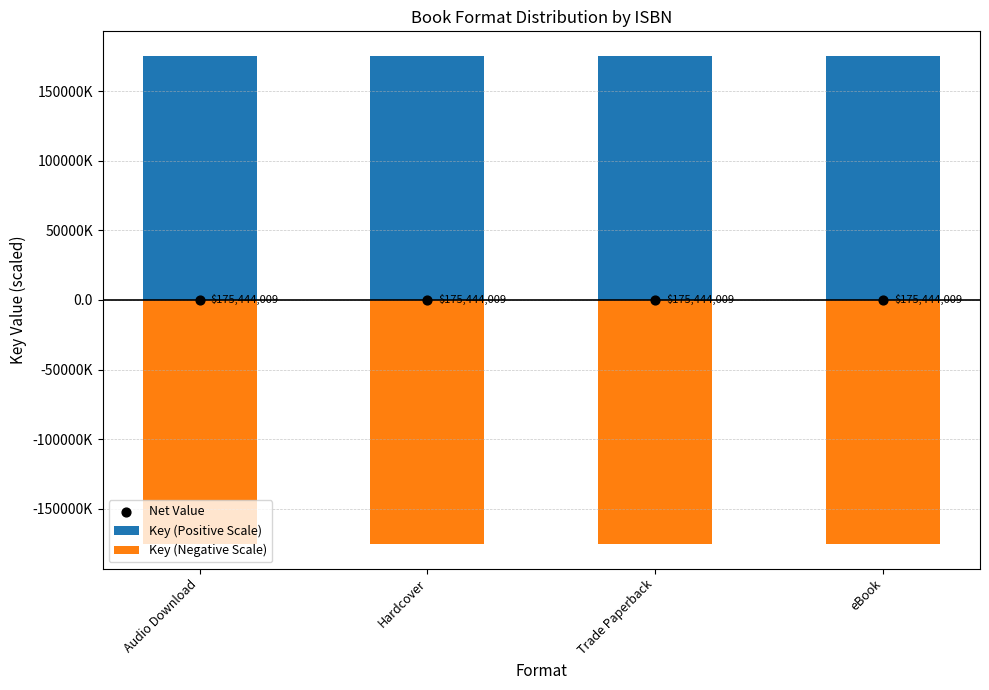

What are all the series names shown in the legend?

Key (Positive Scale), Key (Negative Scale), Net Value